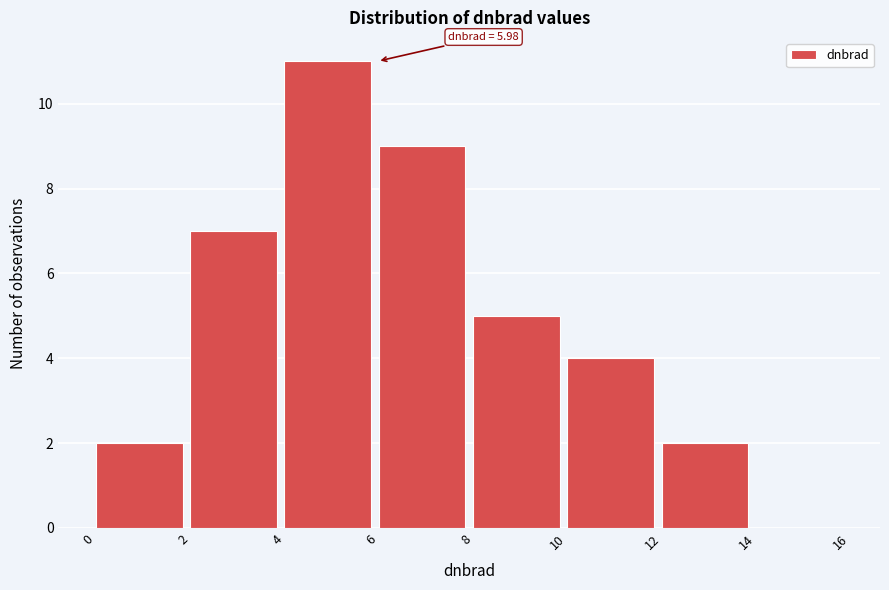

Over which range of the x-axis is the bar tallest?

4 to 6